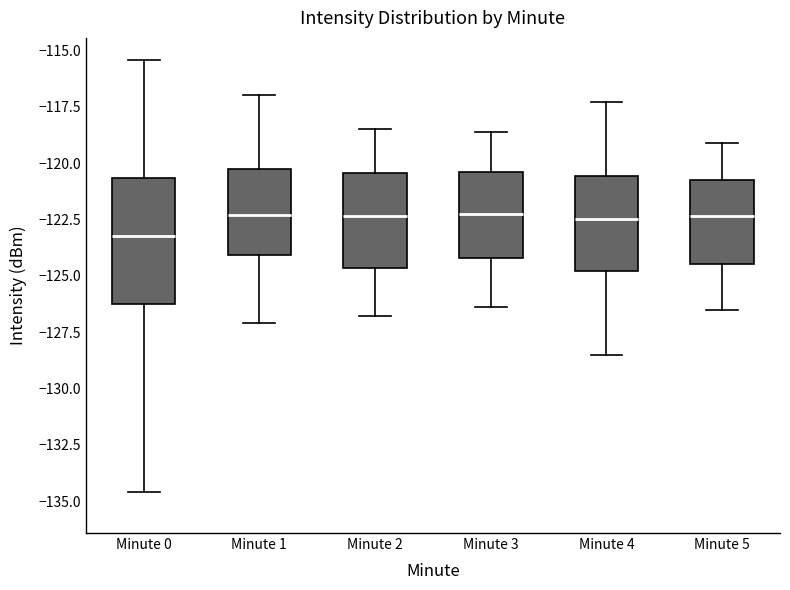

Where is the lower edge of the box for Minute 2 on the y-axis? The values are not printed on the chart, so give them approximately, as read against the axis.

-124.5